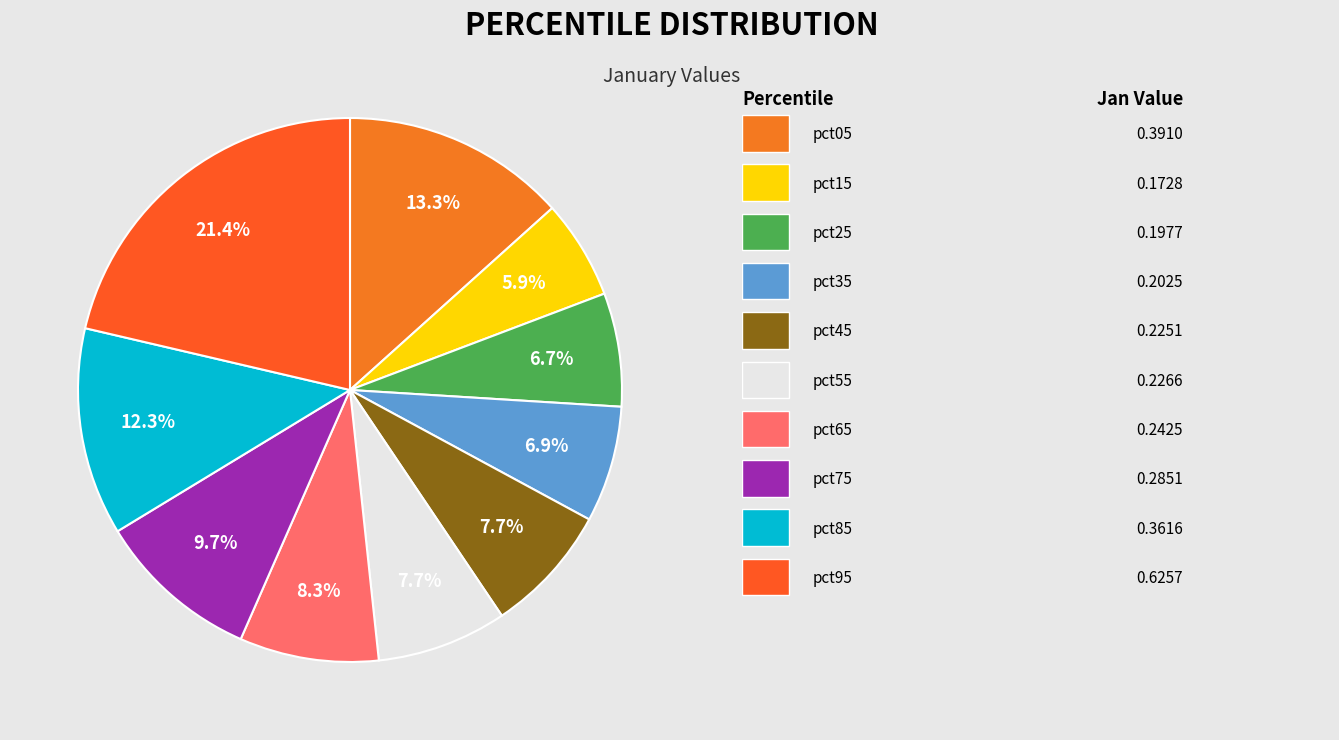

How many slices are in this pie chart?

10